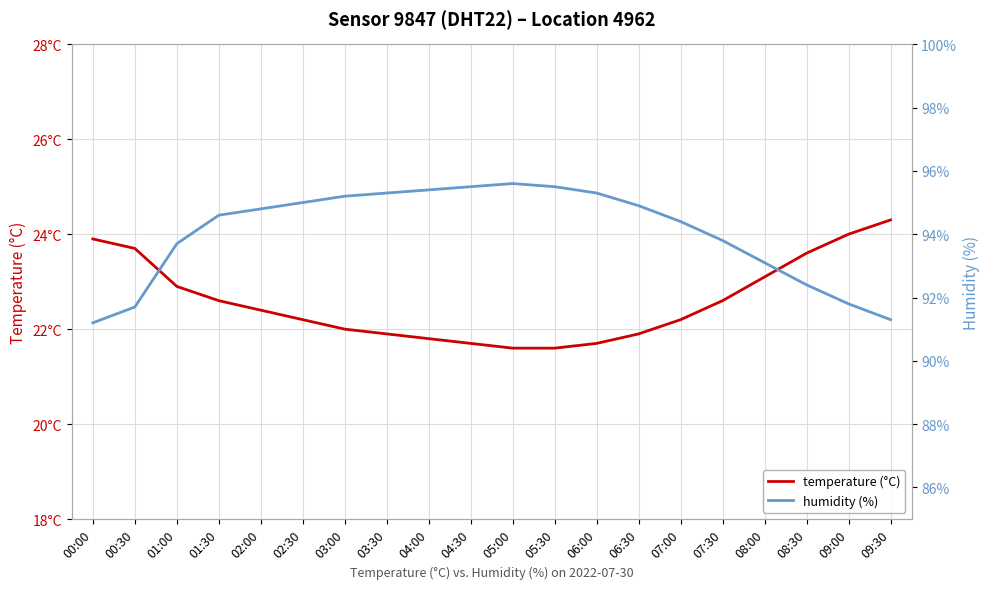

At which category does humidity (%) reach its first local peak?

05:00